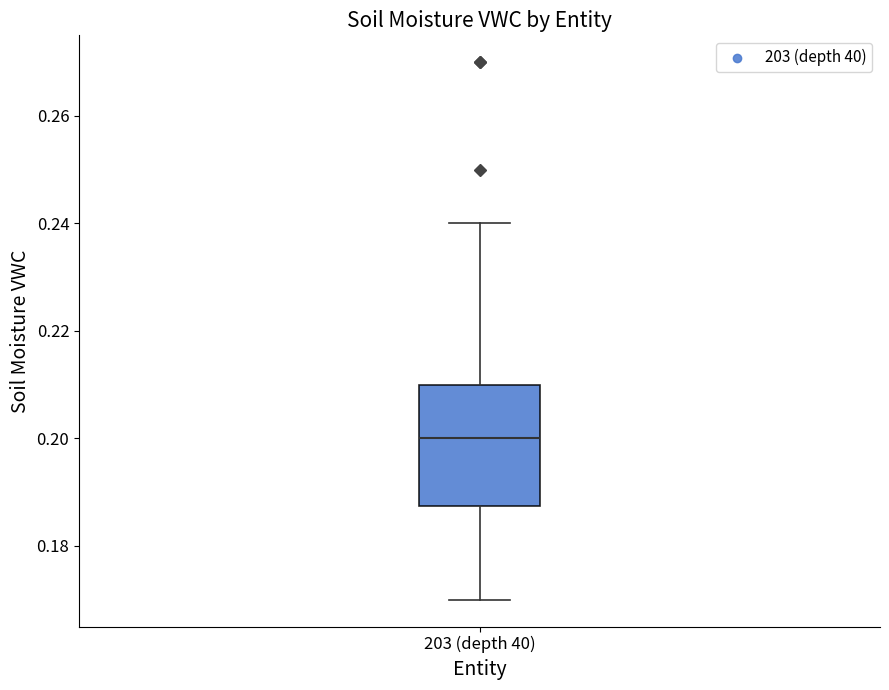

Read this box plot against the y-axis: the position of the median line, the range covered by the box, and the ends of both whiskers. The values are not printed on the chart, so give them approximately, as read against the axis.

median 0.200, box 0.188 to 0.210, whiskers 0.170 to 0.240